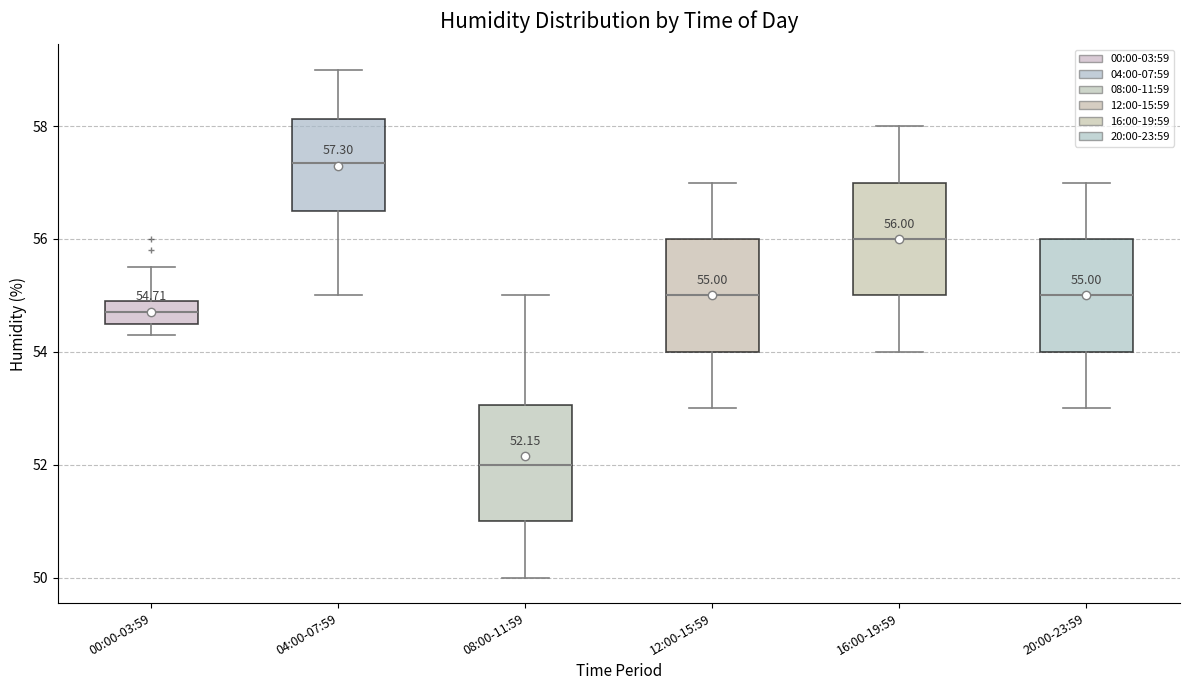

Which box has the lowest median line?

08:00-11:59